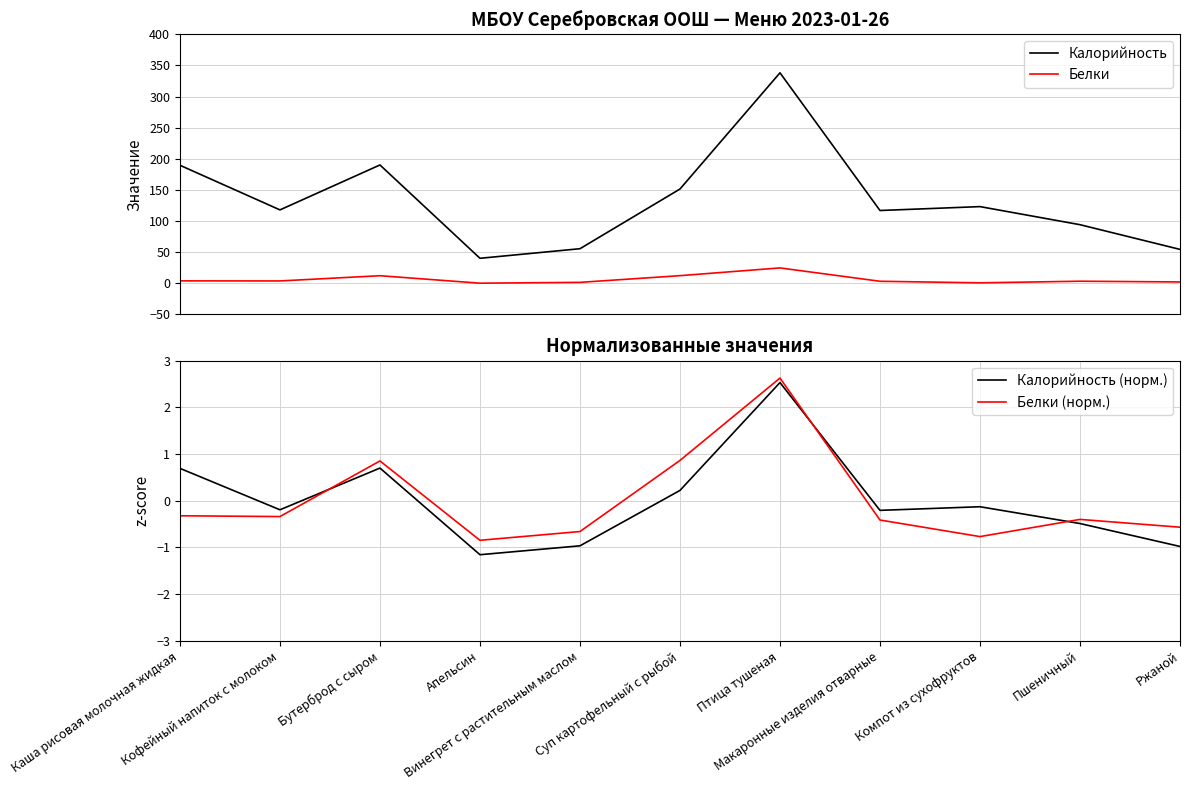

At which category is the sum across all series the highest?

Птица тушеная